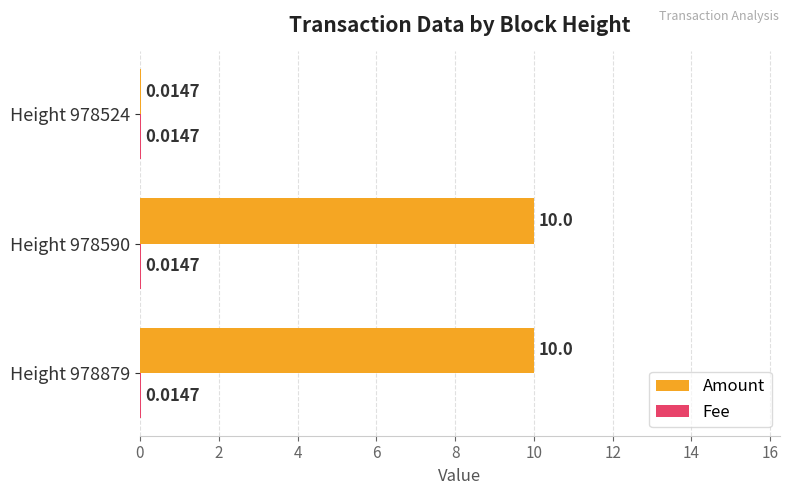

Which series has the widest spread of values?

Amount